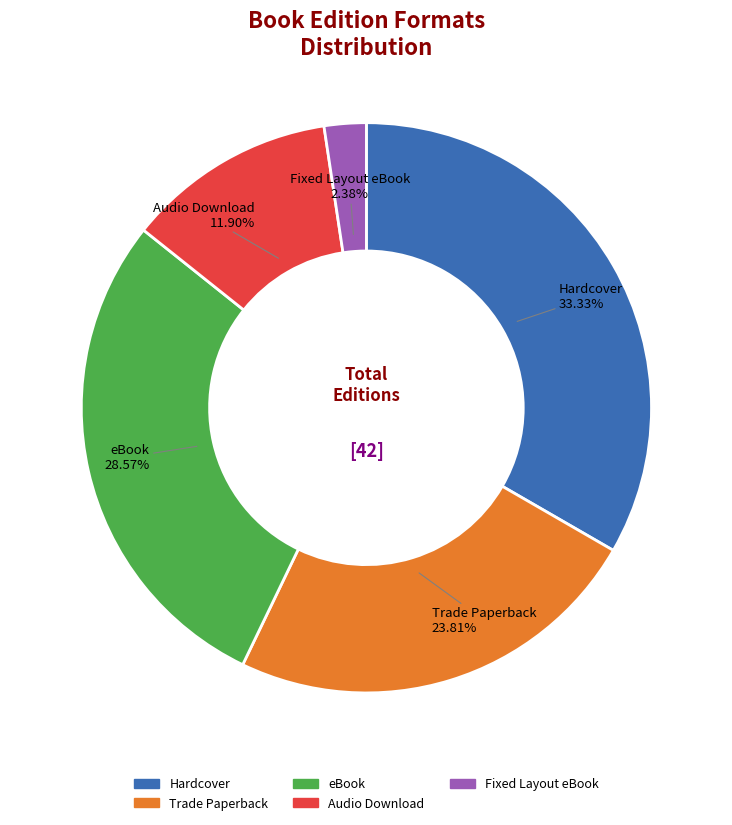

What is the largest slice in the pie chart?

Hardcover